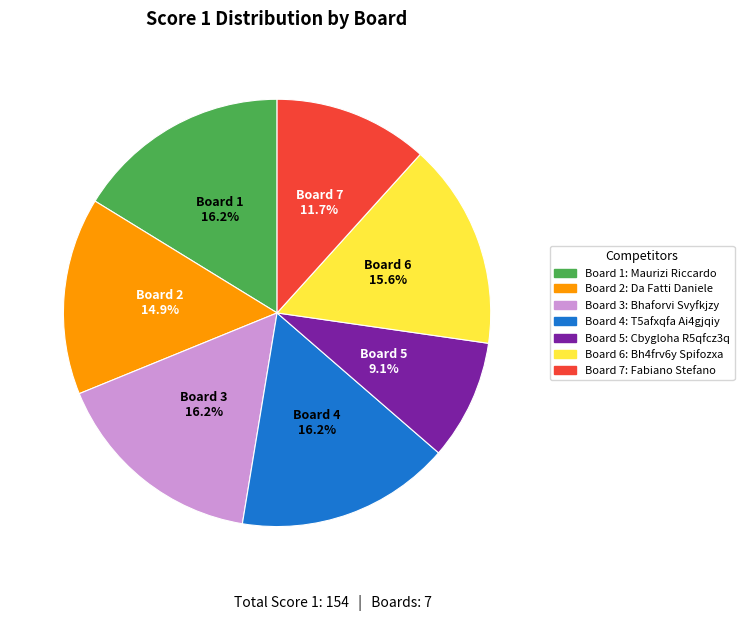

Is there a majority slice in this chart?

No